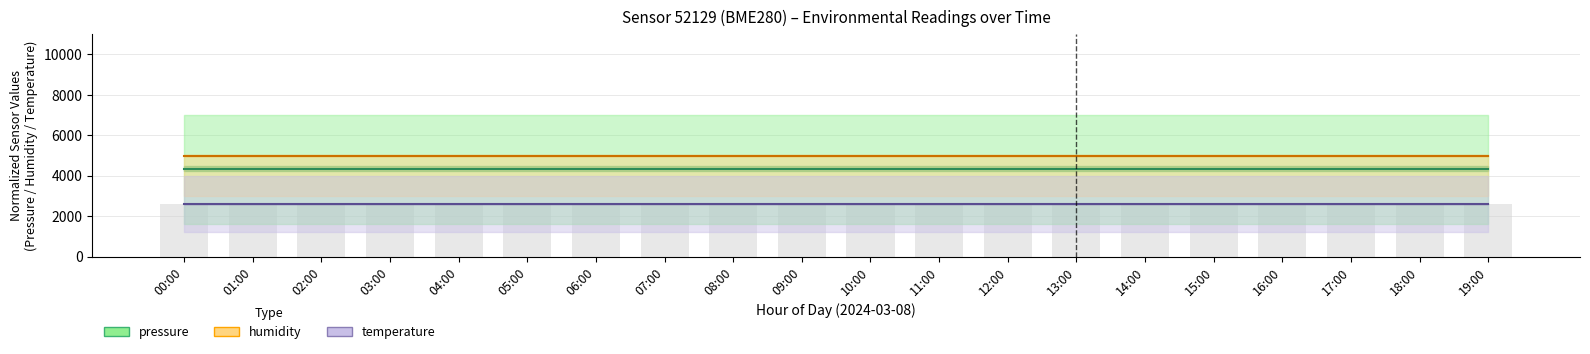

Between 02:00 and 05:00, which series saw the biggest shift?

pressure